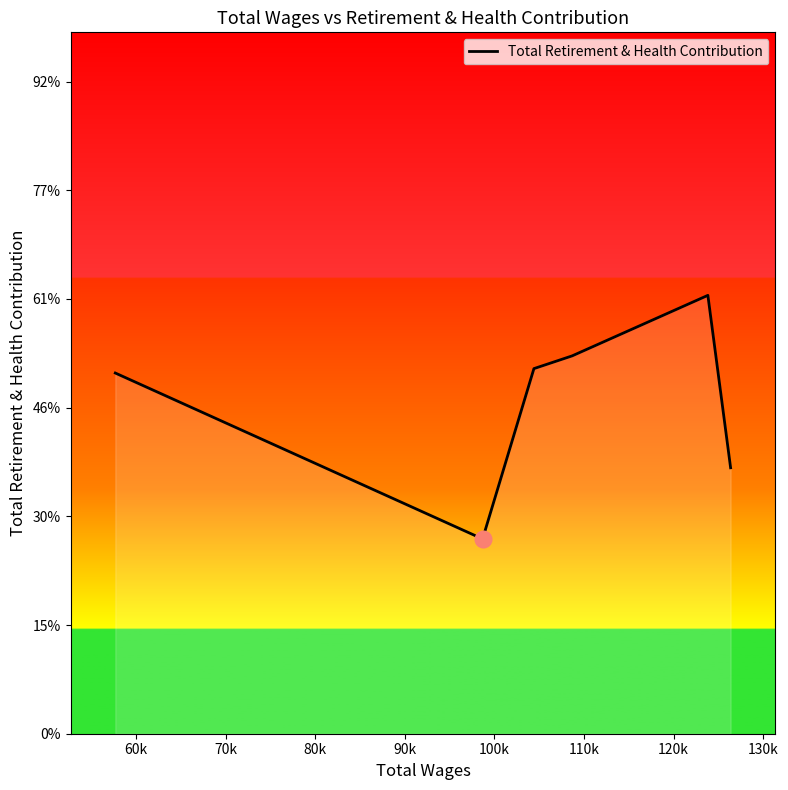

The value at 90k is 70403. True or false?

False